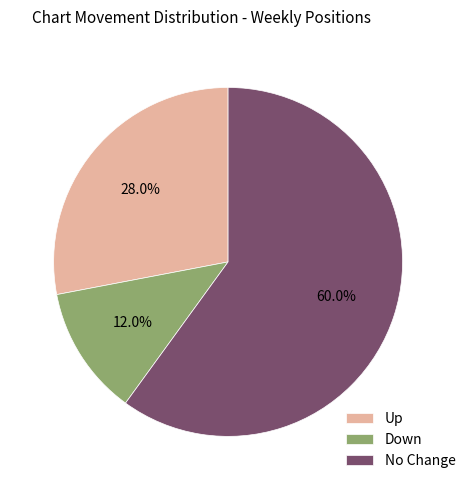

What portion of the pie excludes Up?

72.0%